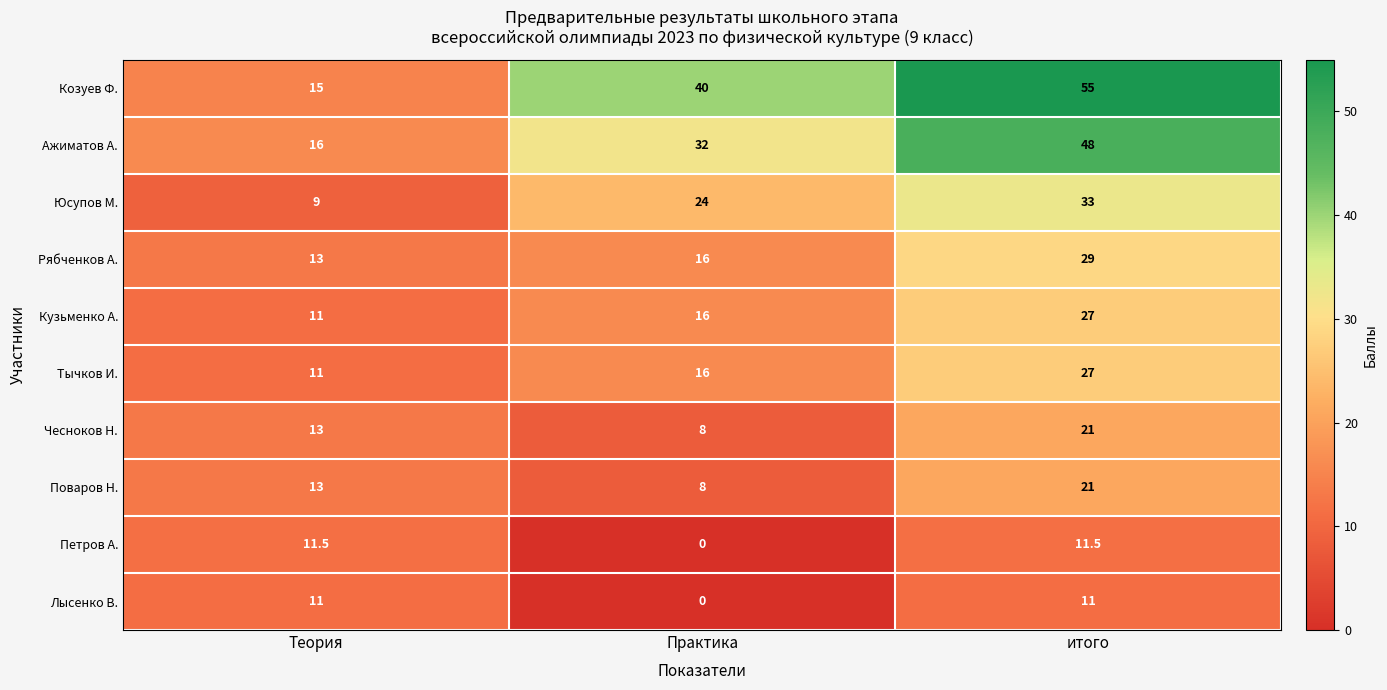

Reading left to right, transcribe all the data shown in this chart.

Козуев Ф.: 15.0	40.0	55.0
Ажиматов А.: 16.0	32.0	48.0
Юсупов М.: 9.0	24.0	33.0
Рябченков А.: 13.0	16.0	29.0
Кузьменко А.: 11.0	16.0	27.0
Тычков И.: 11.0	16.0	27.0
Чесноков Н.: 13.0	8.0	21.0
Поваров Н.: 13.0	8.0	21.0
Петров А.: 11.5	0.0	11.5
Лысенко В.: 11.0	0.0	11.0